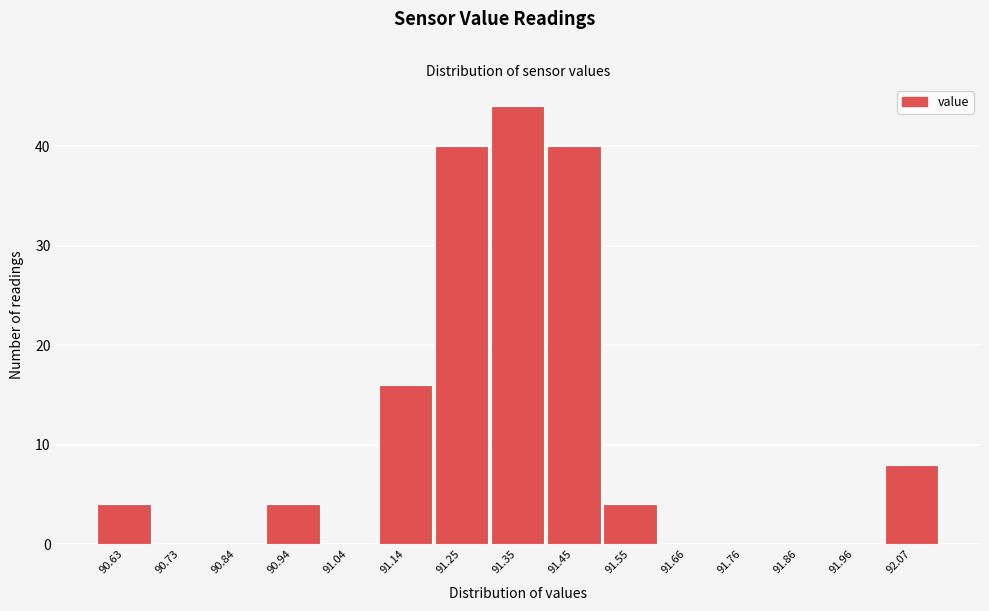

Reading left to right, list all the values displayed in this chart.

90.63=4	90.73=0	90.84=0	90.94=4	91.04=0	91.14=16	91.25=40	91.35=44	91.45=40	91.55=4	91.66=0	91.76=0	91.86=0	91.96=0	92.07=8